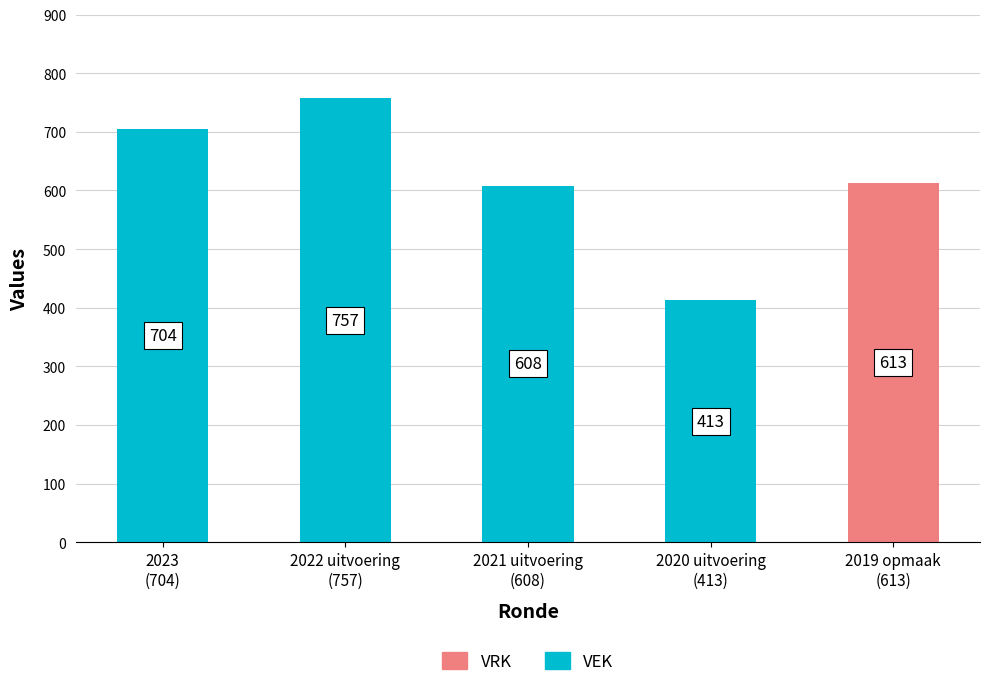

Where does the VEK series first go above 608?

2023
(704)